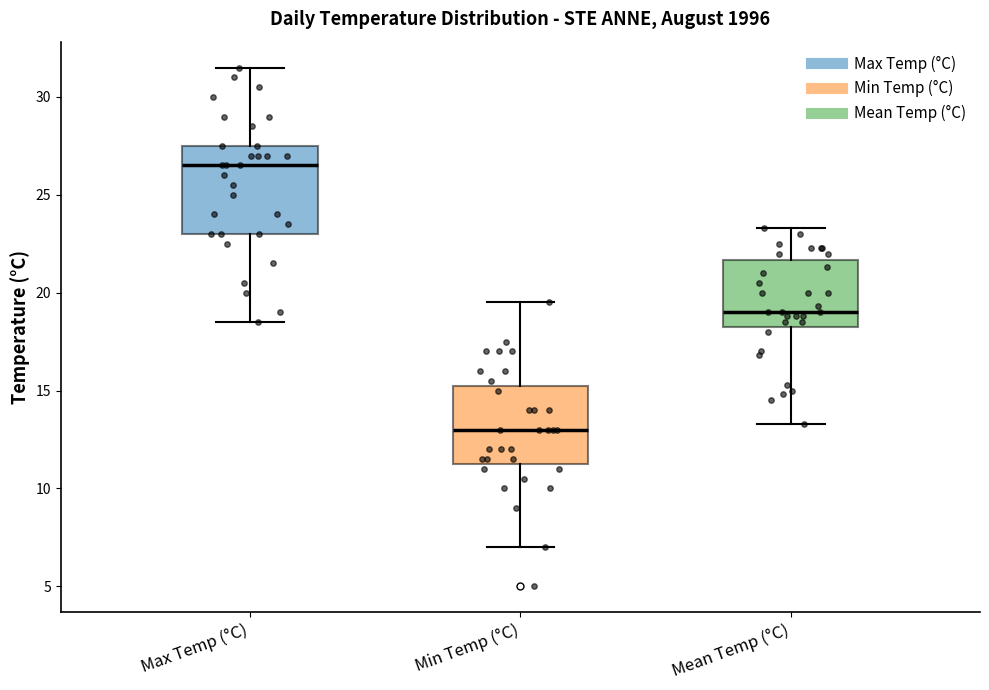

Which box is the tallest, from its lower edge to its upper edge?

Max Temp (°C)